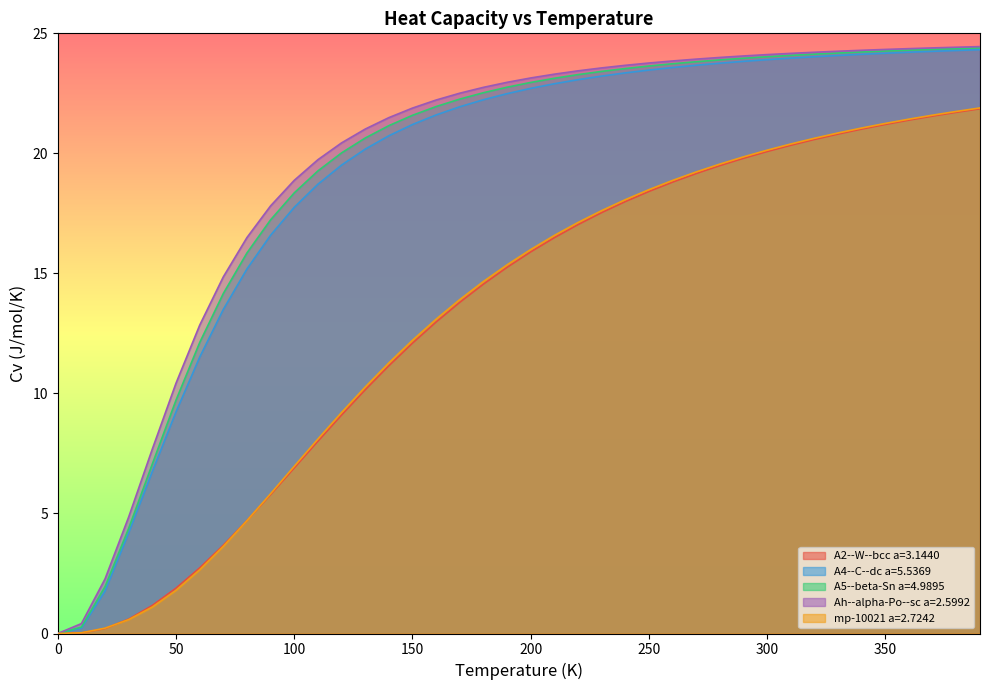

True or false: A5--beta-Sn a=4.9895 has a value of 7.2 at 160.0.

False